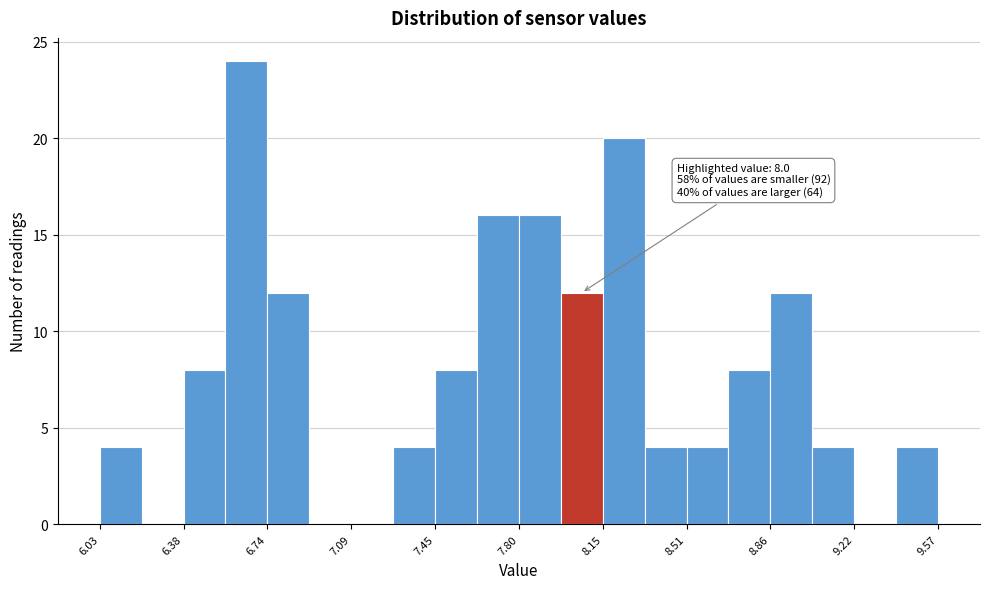

Read against the x-axis, roughly where is the centre of the tallest bar?

6.65